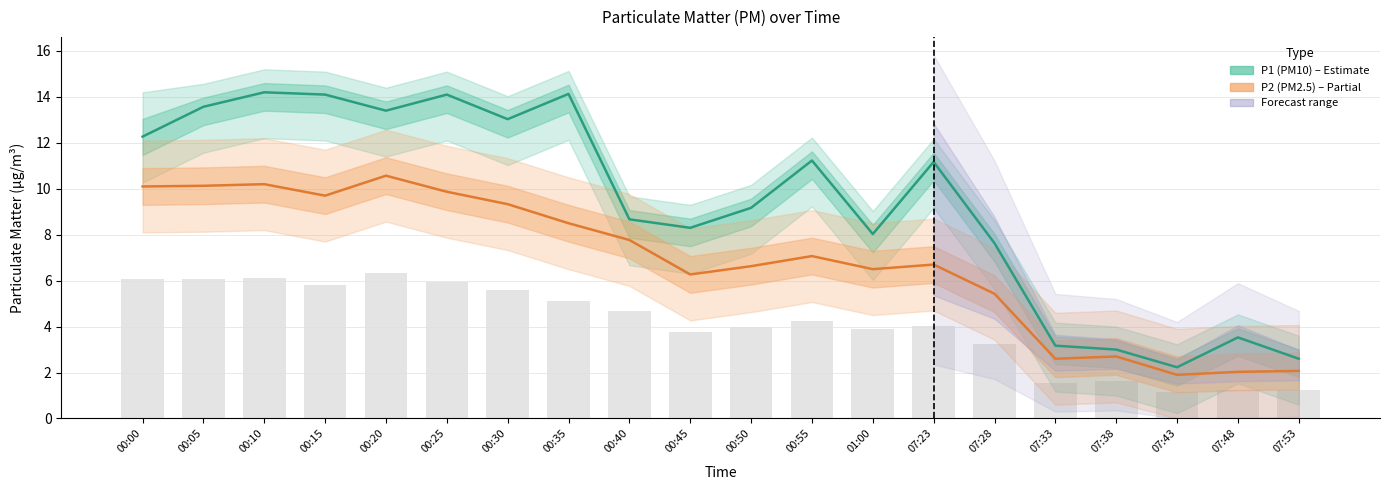

What is the difference between the highest and lowest values at 00:10?

4.0